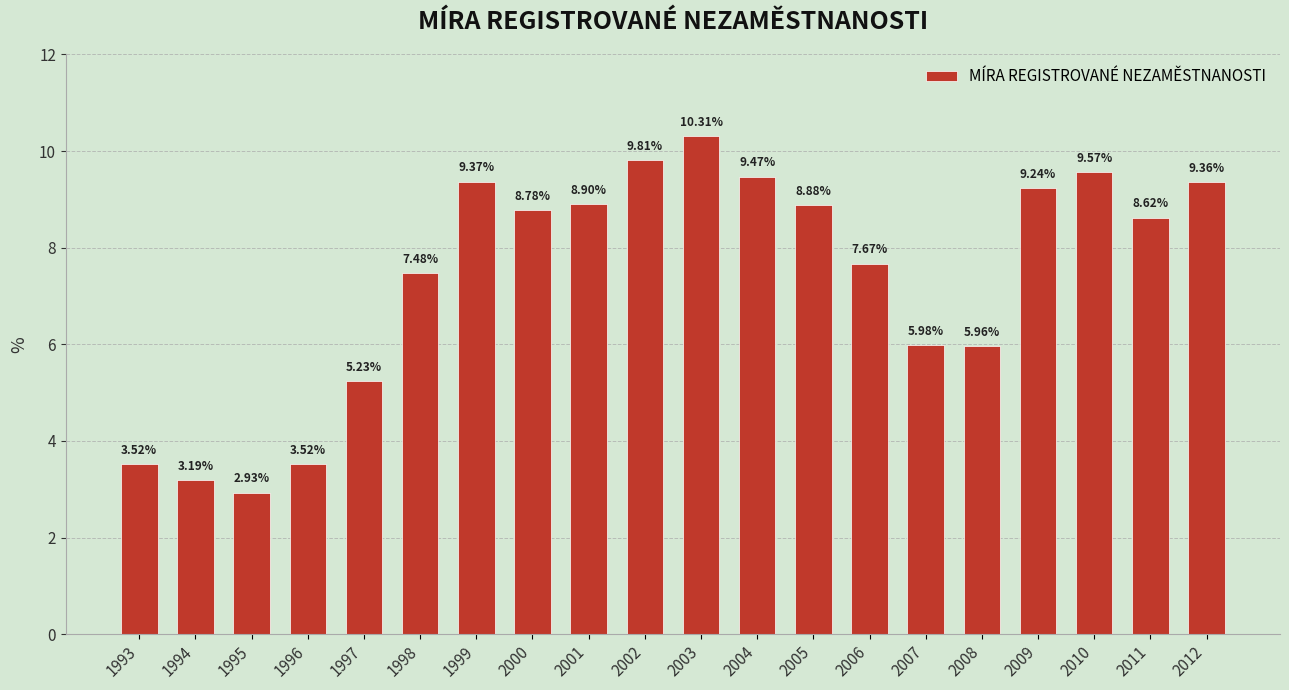

What is the value of the 6th bar from the left?

7.5